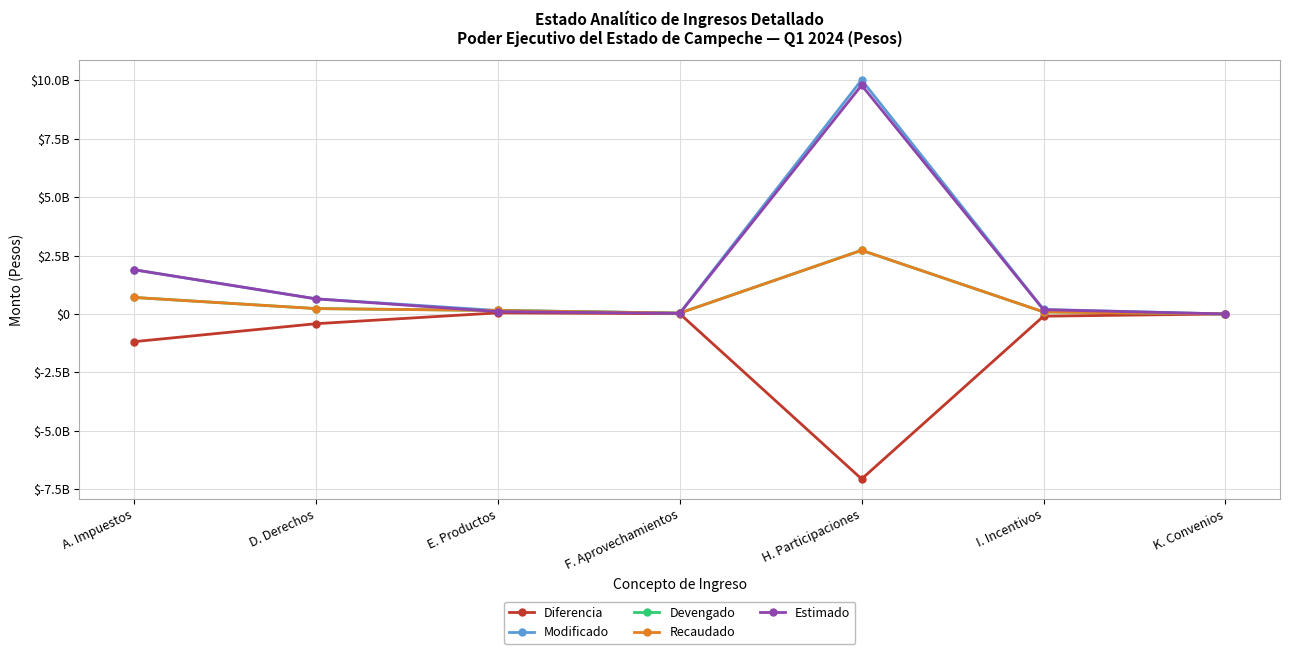

What is the total value across all series at H. Participaciones?

18200329422.0